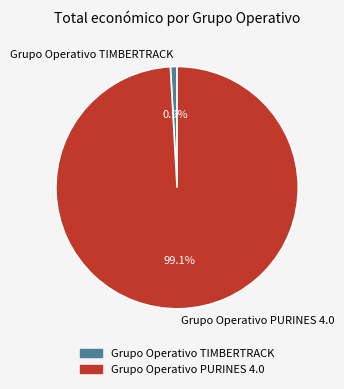

Is there any slice that represents more than half of the pie?

Yes